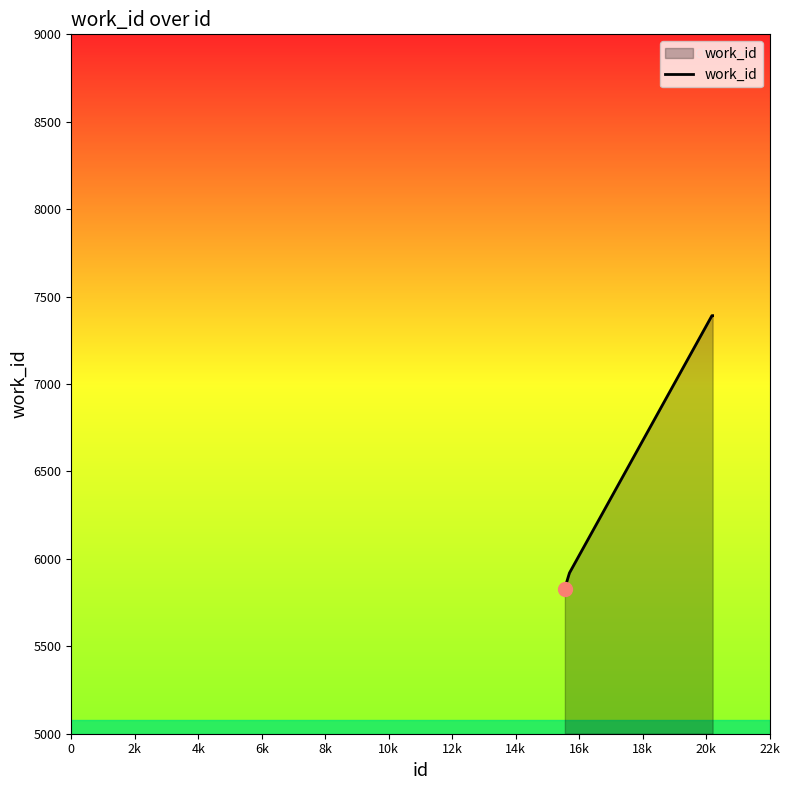

What is the maximum value shown in the chart?

7391